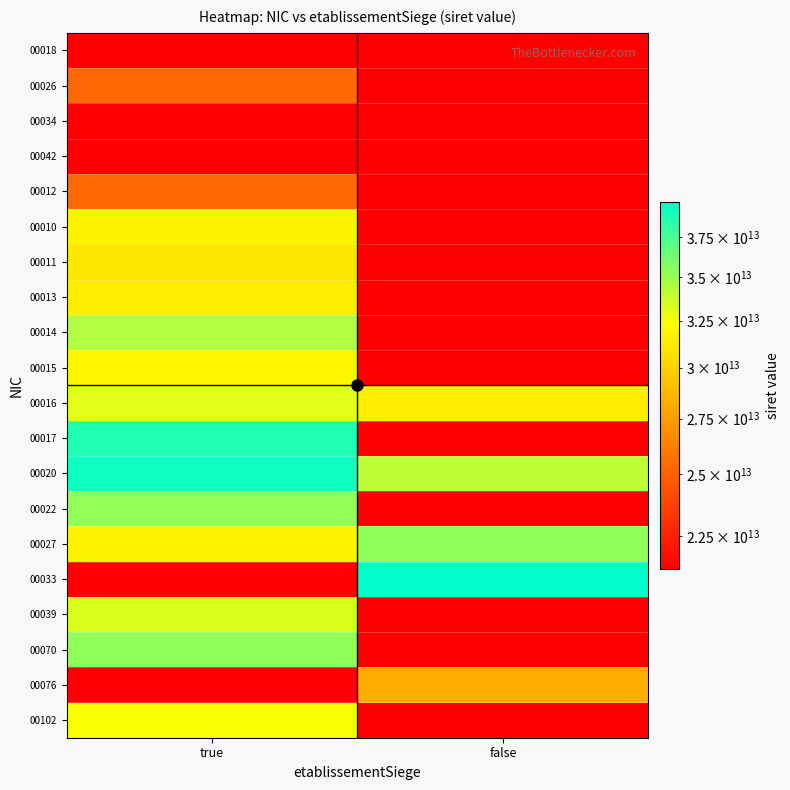

Which has a higher value, false or true?

true